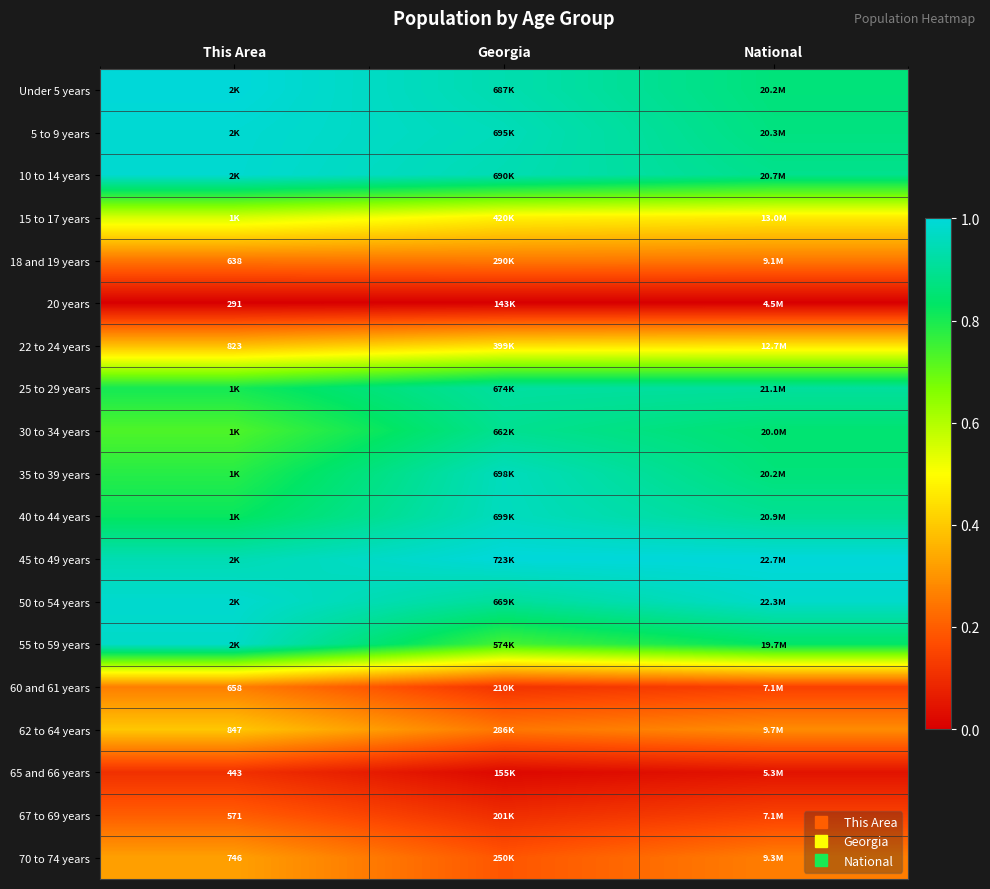

The value of 50 to 54 years at National is 0.2. True or false?

False